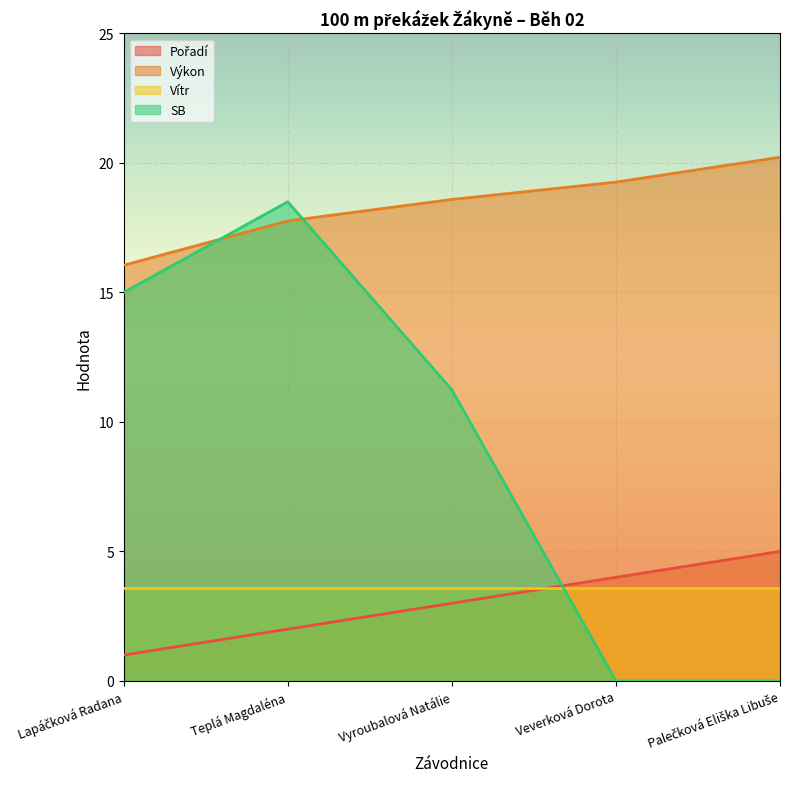

Read the SB value at Teplá Magdaléna.

18.5